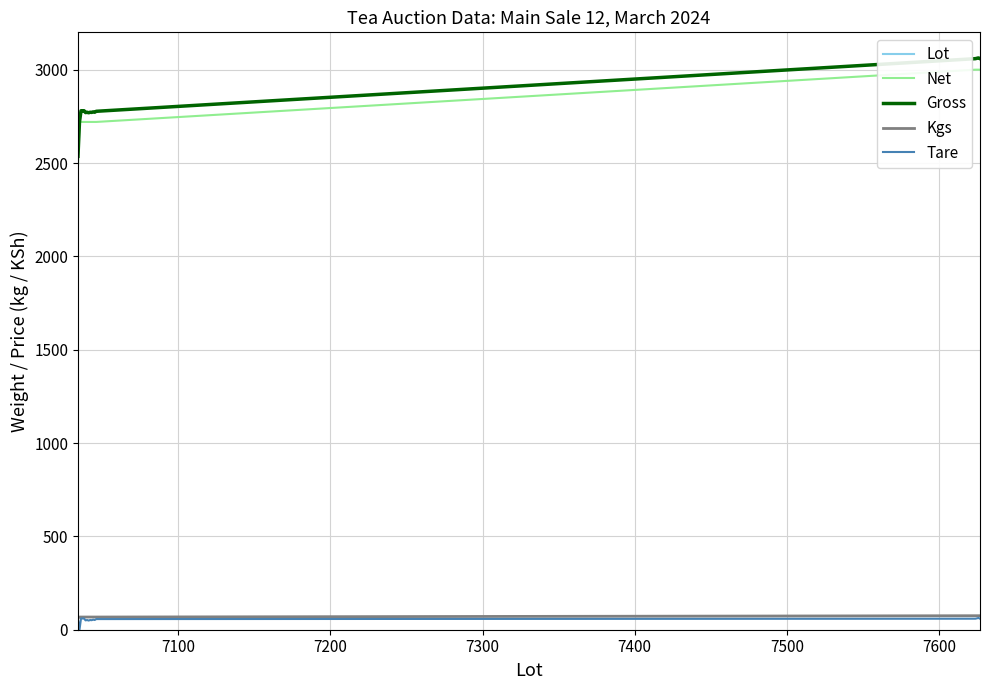

Count the number of data series in this chart.

5